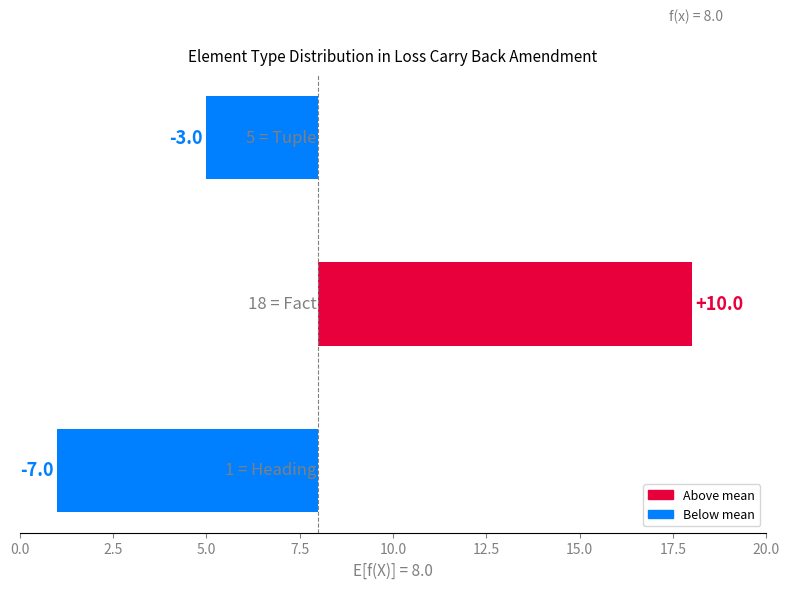

Which has a higher value, 0.0 or 2.5?

2.5